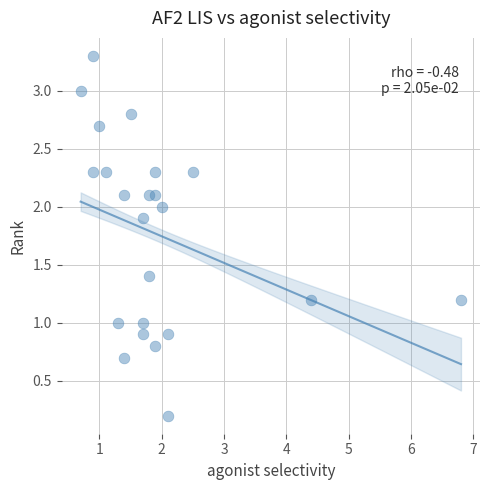

What is the range of X values (max minus min)?

6.1